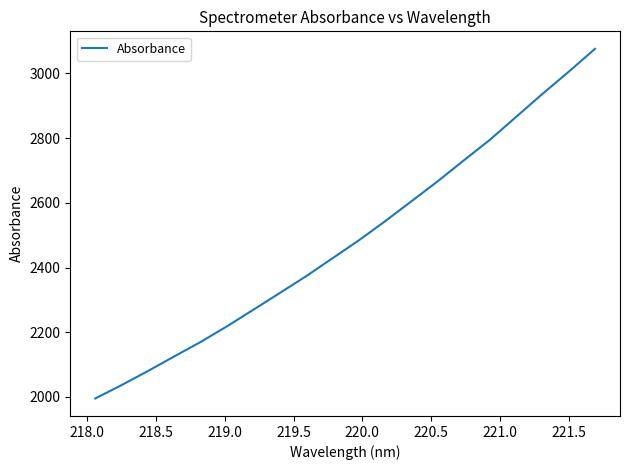

True or false: there are more than 0 points higher than both neighbors.

False